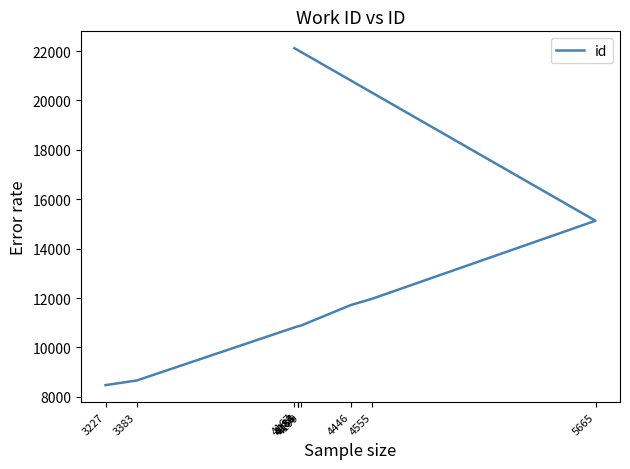

At which category does the chart reach its minimum across all series?

3227